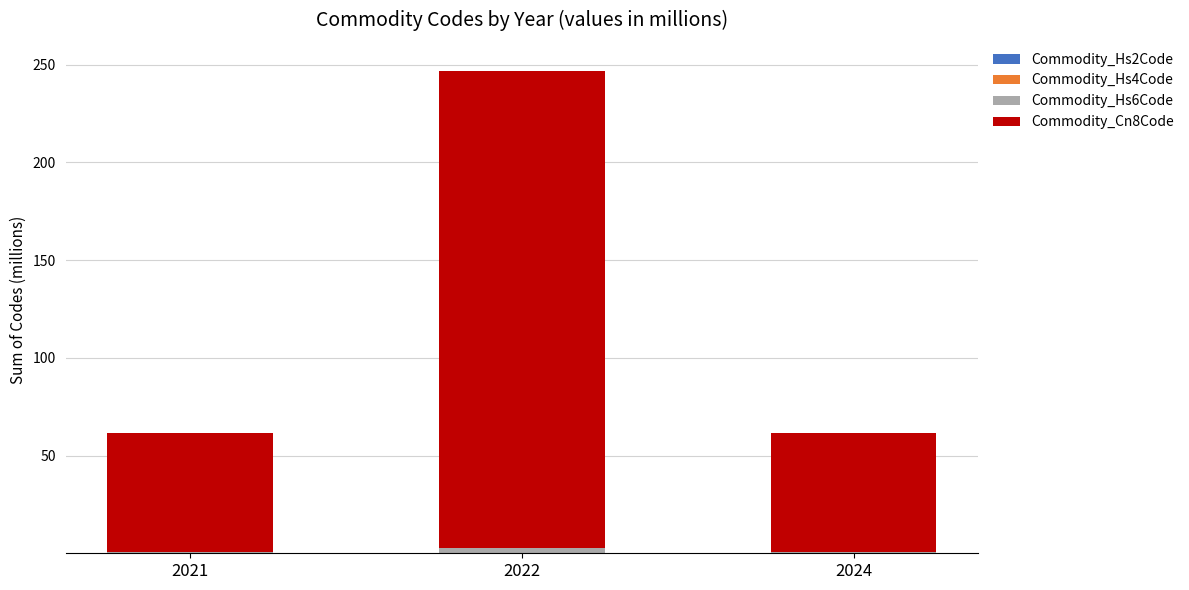

At which category is the sum across all series the highest?

2022